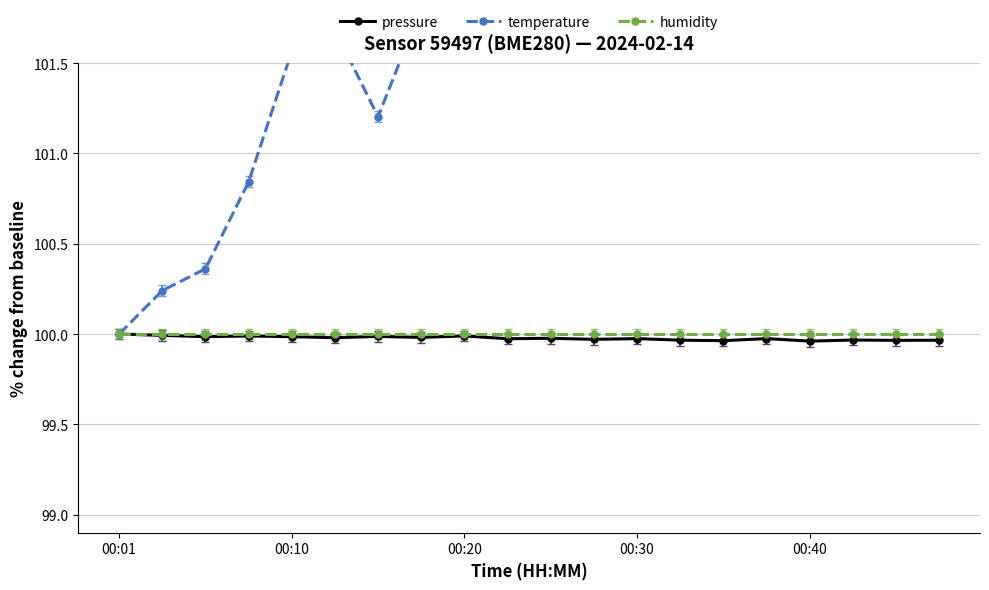

What are all the series names shown in the legend?

pressure, temperature, humidity